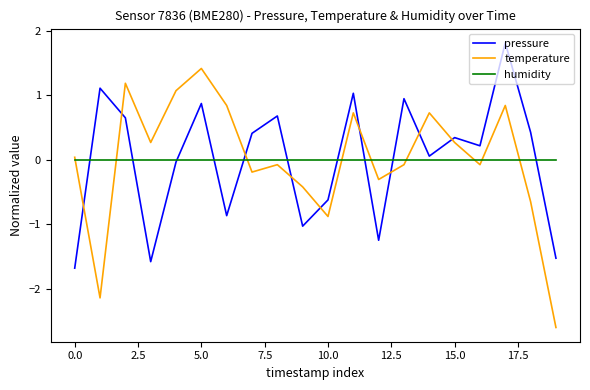

Does the chart have visible grid lines?

No